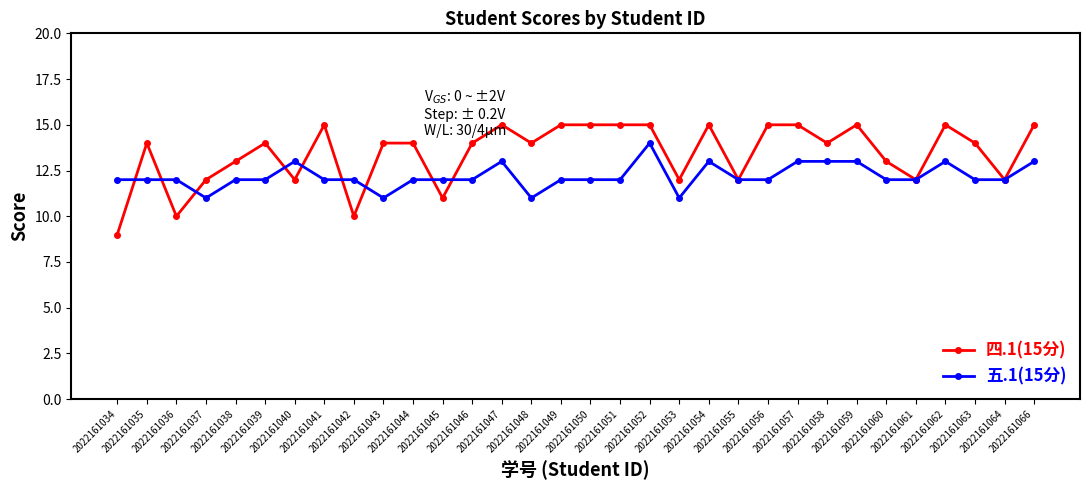

Is it true that 四.1(15分) equals 10 at 2022161042?

True